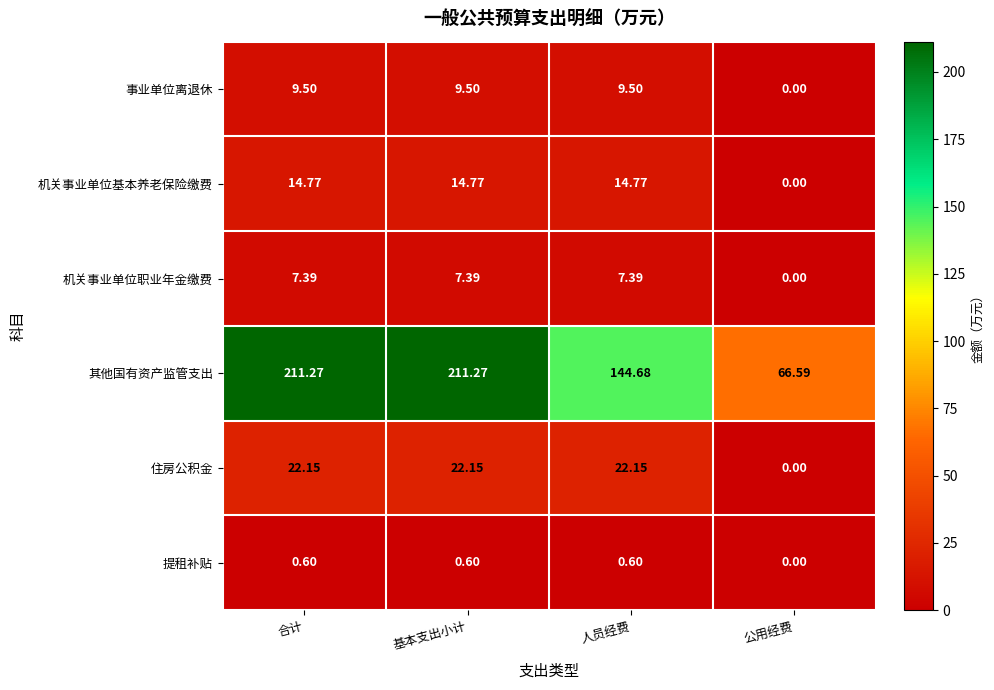

Which series has the widest spread of values?

其他国有资产监管支出